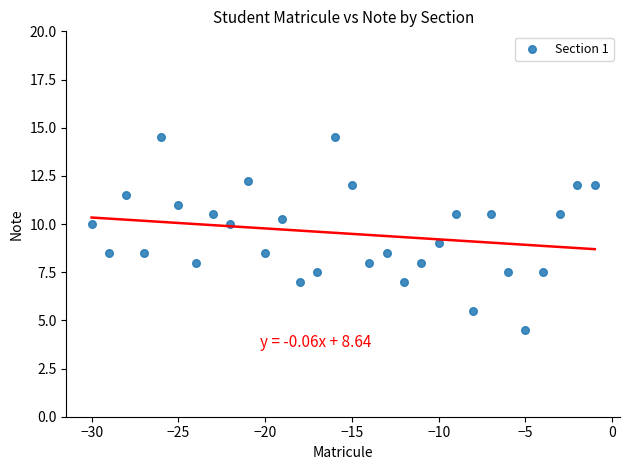

What is the range of X values (max minus min)?

29.0